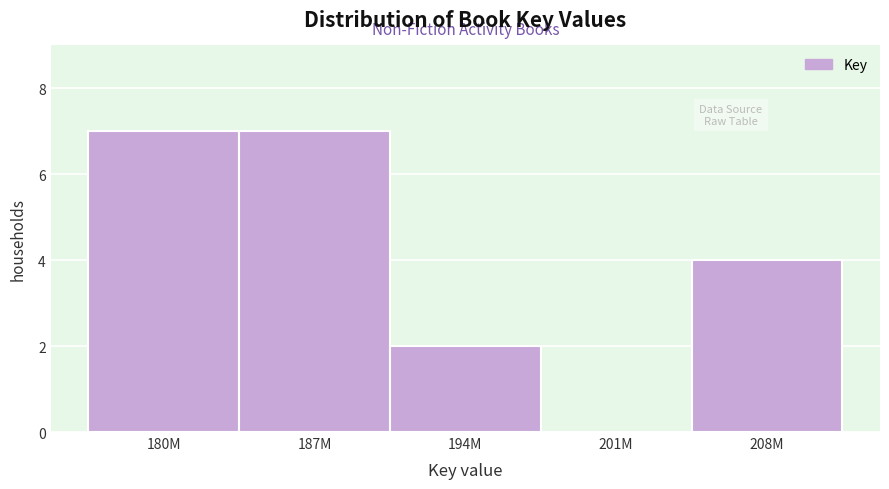

Reading left to right, list all the values displayed in this chart.

180M=7	187M=7	194M=2	201M=0	208M=4